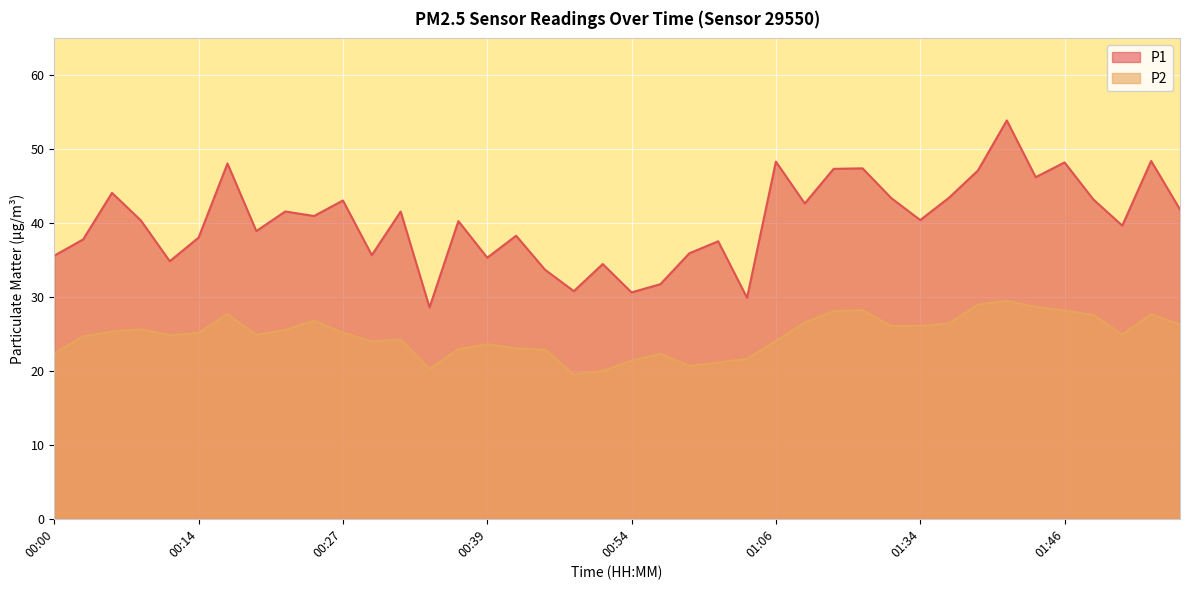

What is the label of the 14th point from the right?

01:09